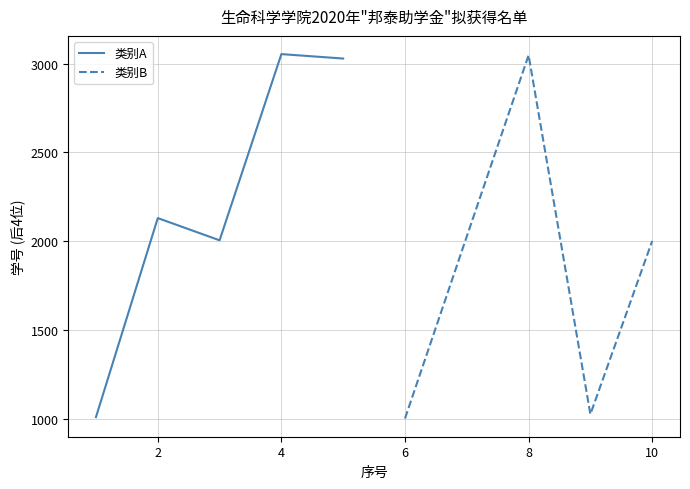

What is the average value of the 类别B series?

1821